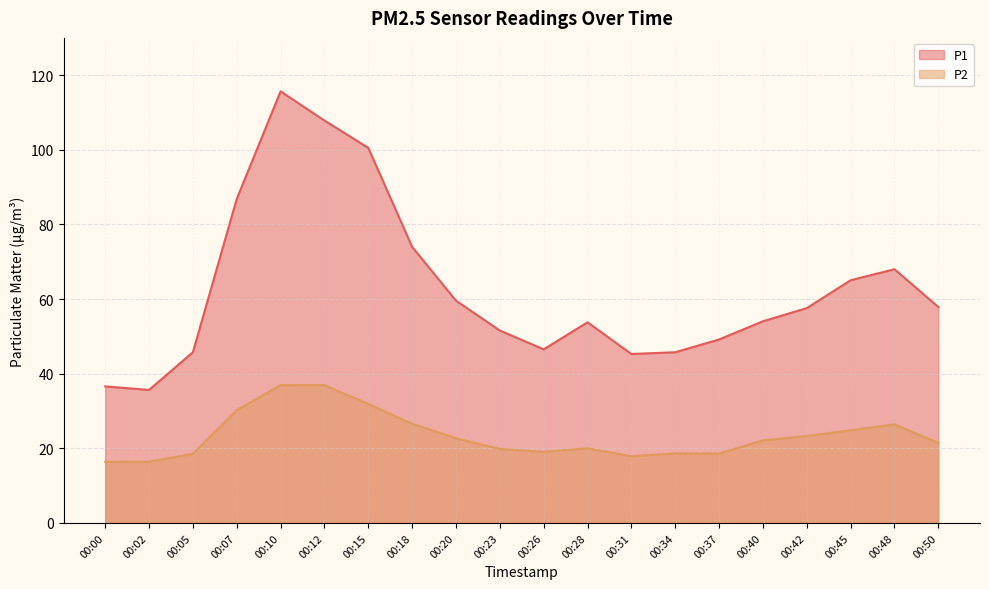

What is the minimum value shown in the chart?

16.4